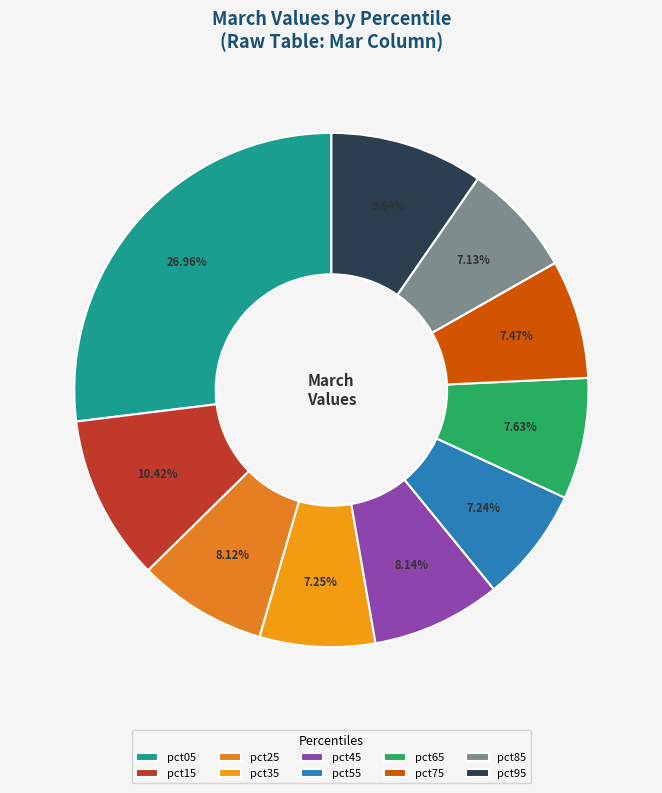

To the nearest percent, what portion does pct05 represent?

27%